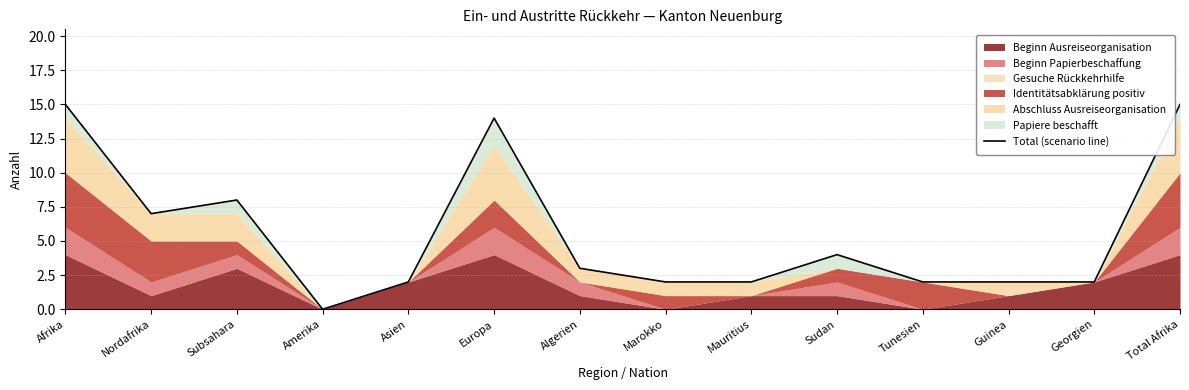

How many lines are shown in the chart?

1